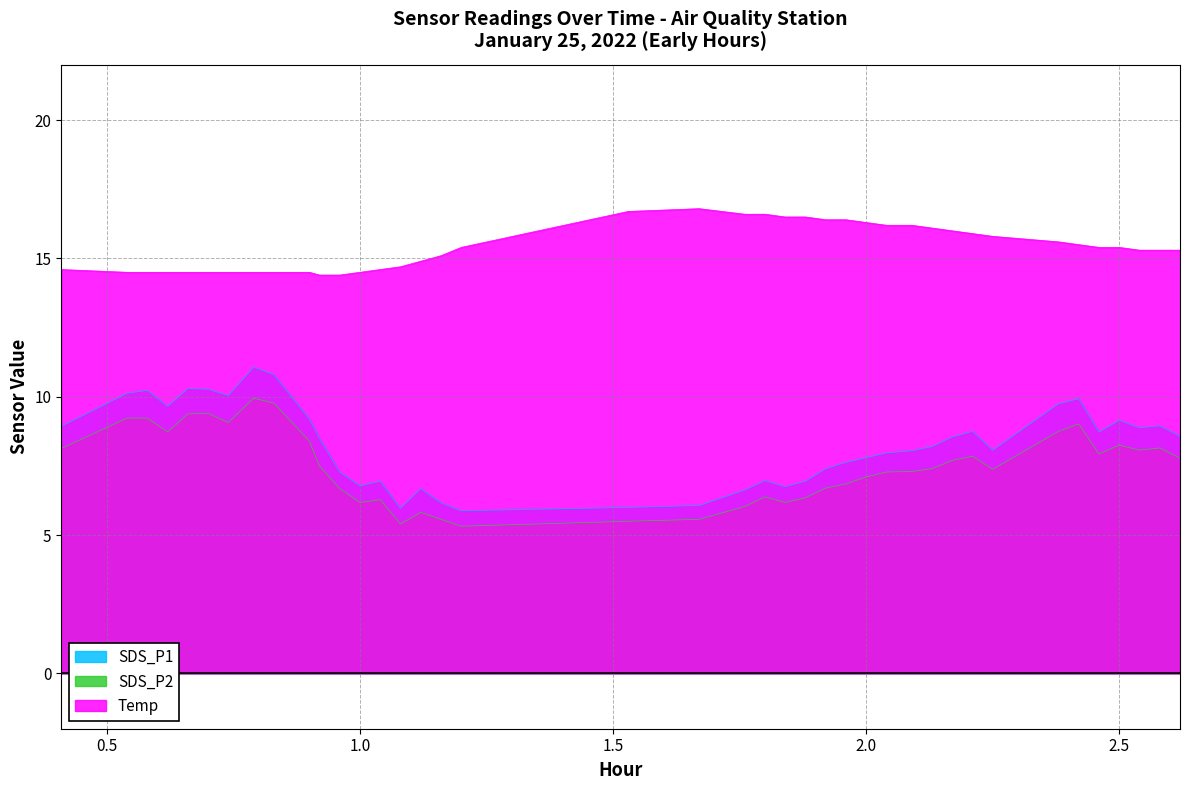

At which category is the sum across all series the highest?

00:47